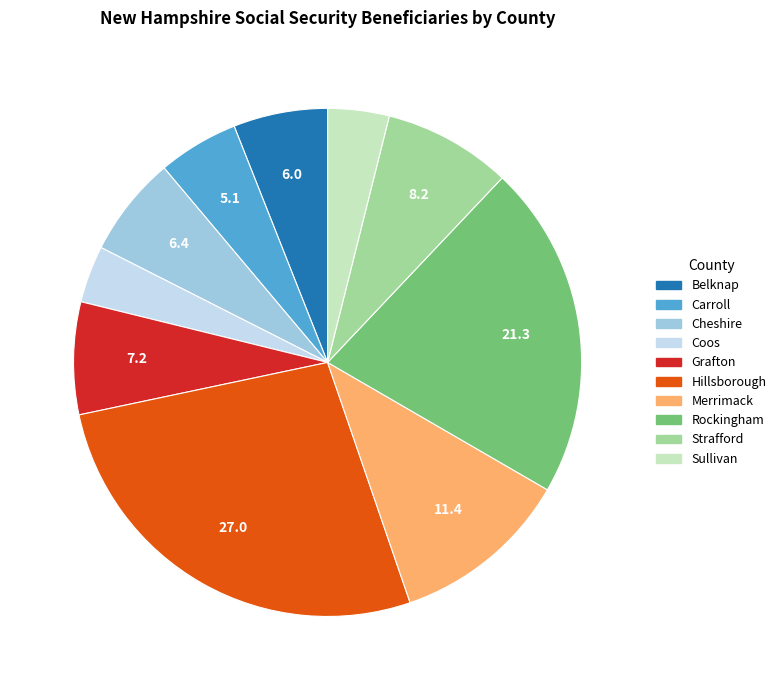

Combined, do Merrimack and Belknap account for over 50%?

No